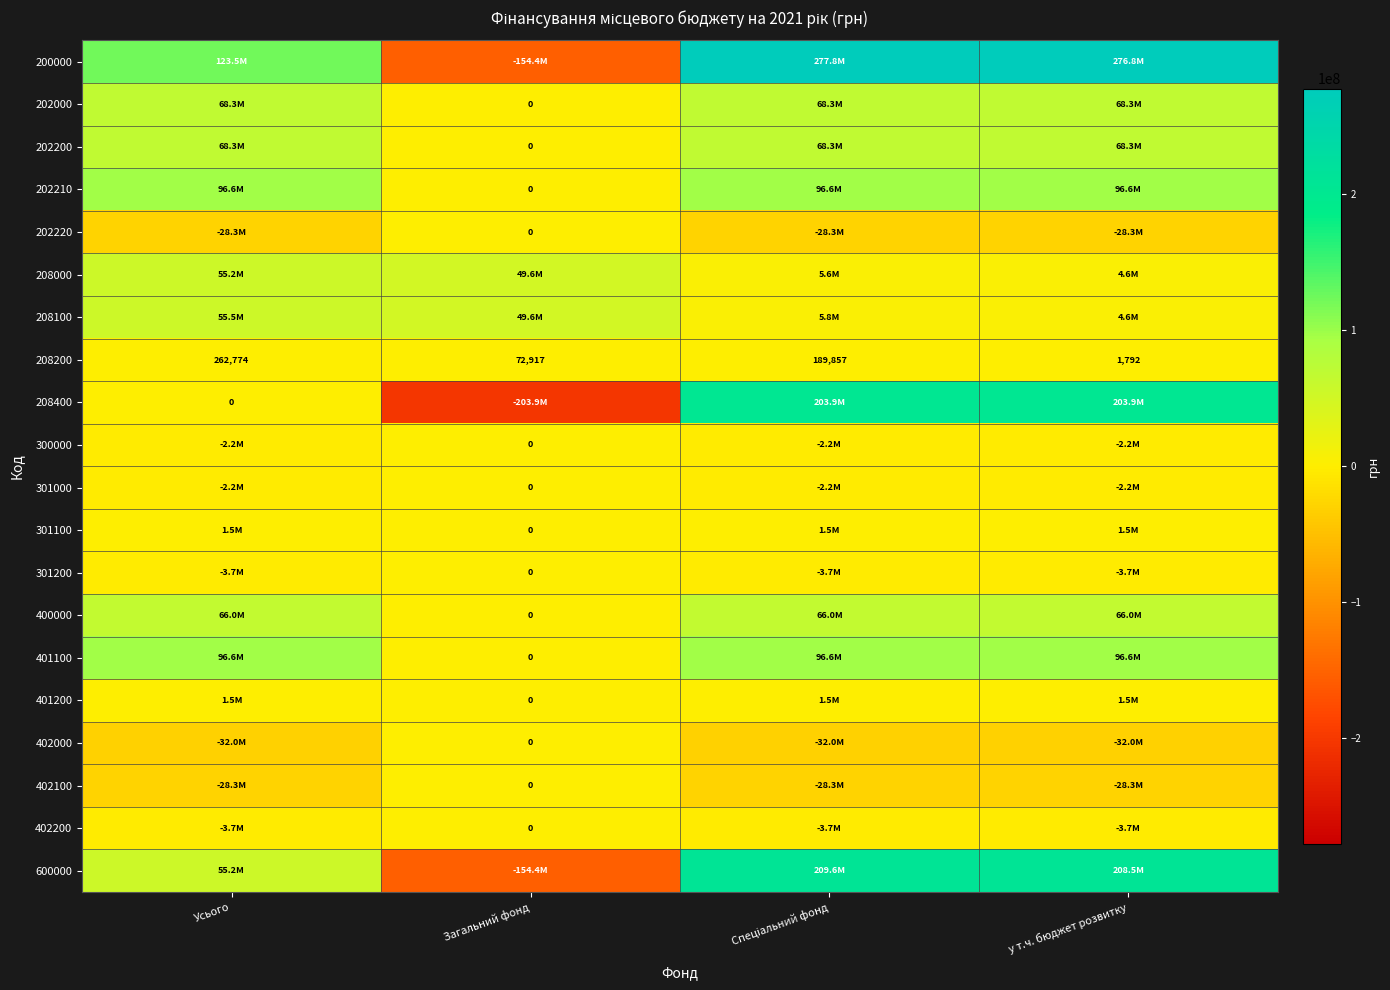

Is it true that 208200 equals 26196 at Загальний фонд?

False